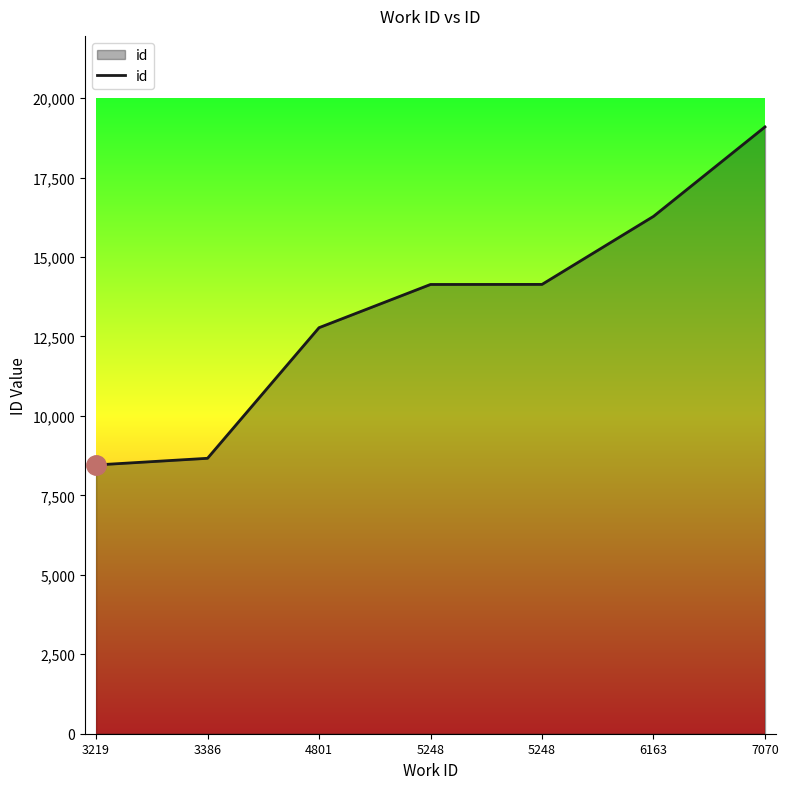

How many values are below 14137?

3